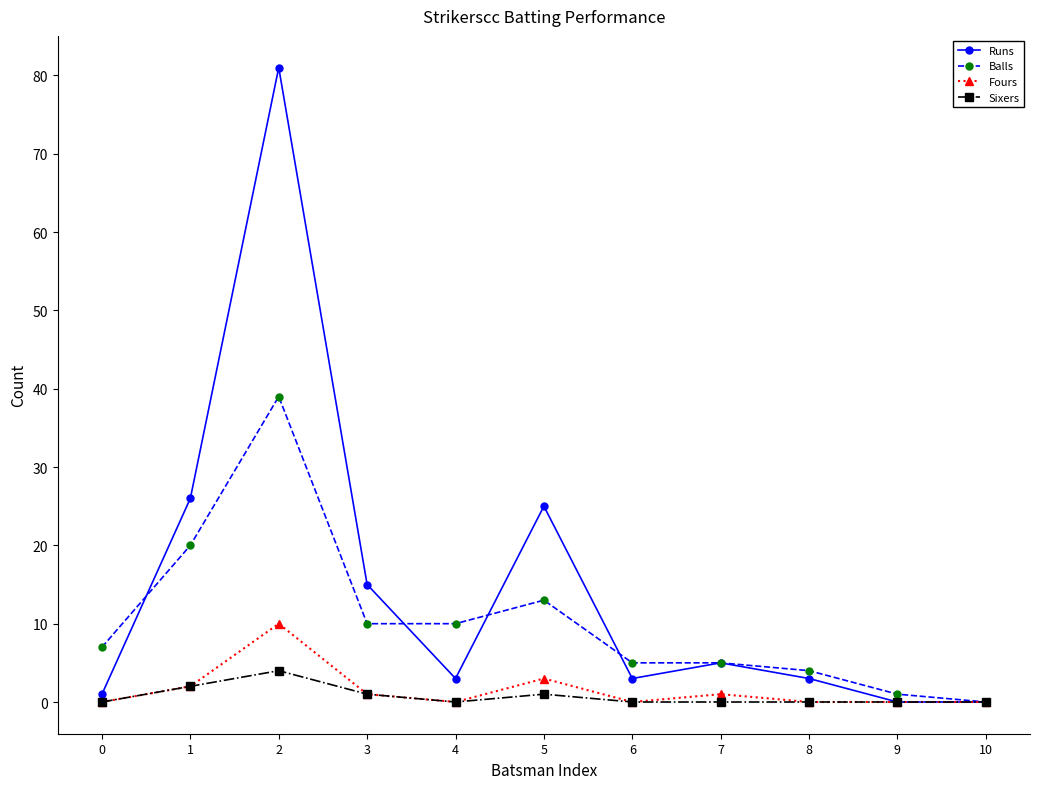

The value of Balls at 4 is 14. True or false?

False